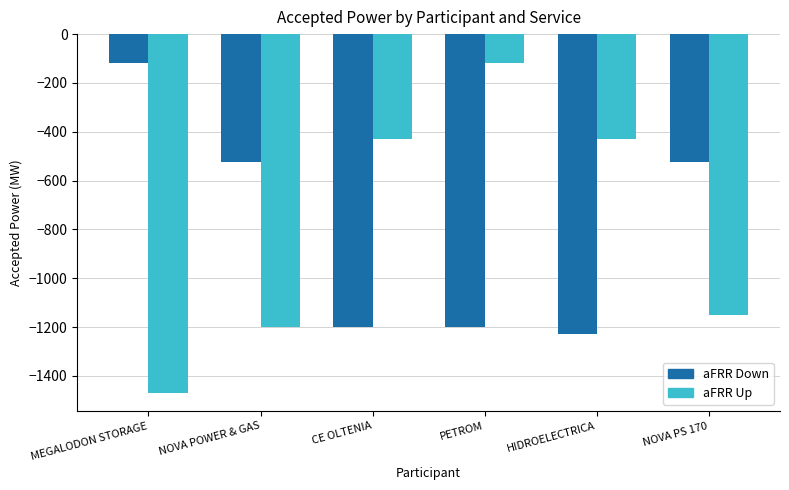

How many bars are there in total?

12